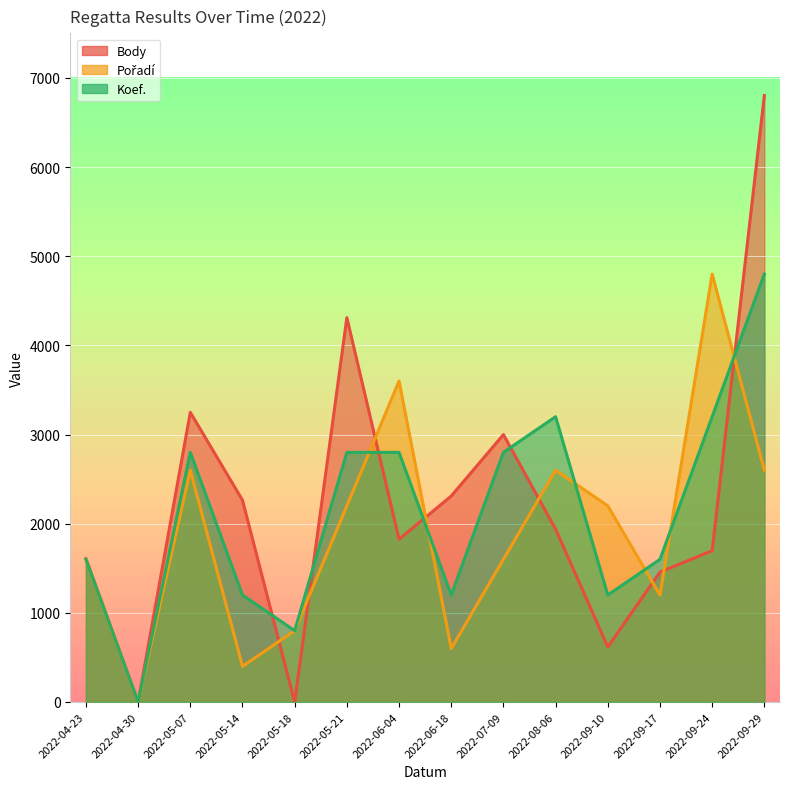

List the series in order of their overall mean, highest first.

Body, Koef., Pořadí